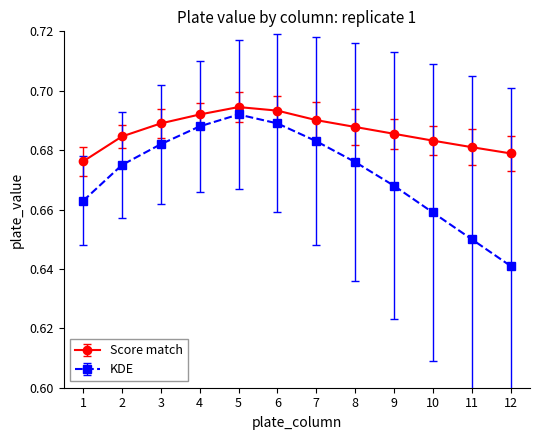

Is the value of KDE at 4 greater than the value of Score match at 3?

No